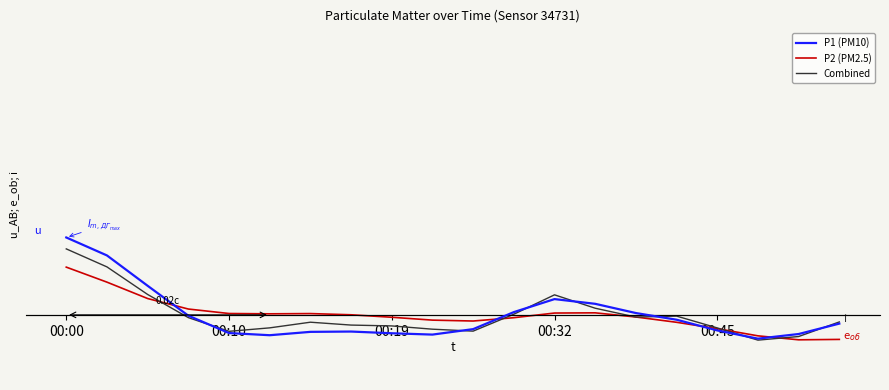

Which series has the largest range (max minus min)?

P1 (PM10)